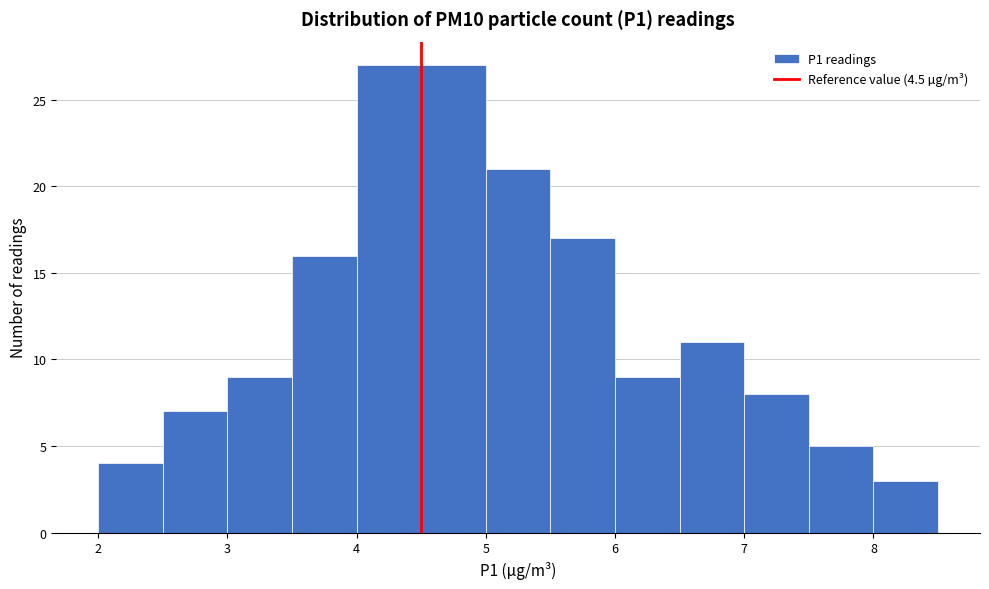

What is the height of the bar covering 5.0 to 5.5 on the x-axis? The values are not printed on the chart, so give them approximately, as read against the axis.

21